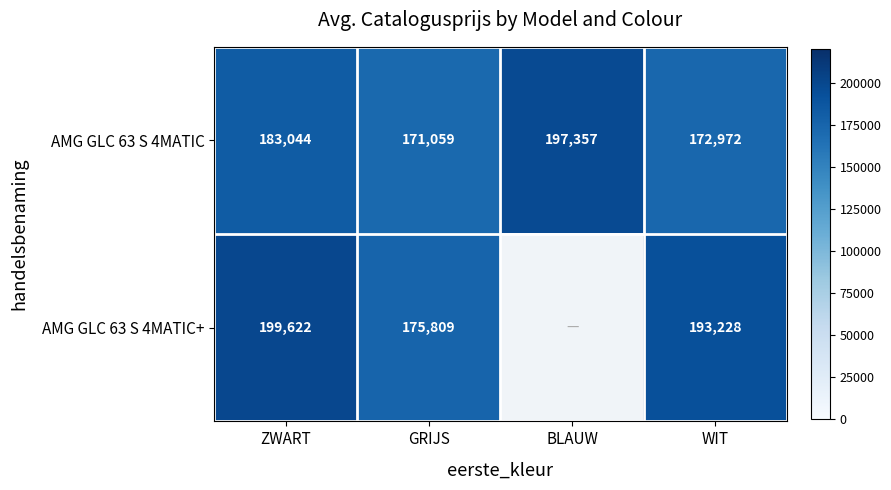

What is the greatest value displayed?

199622.0